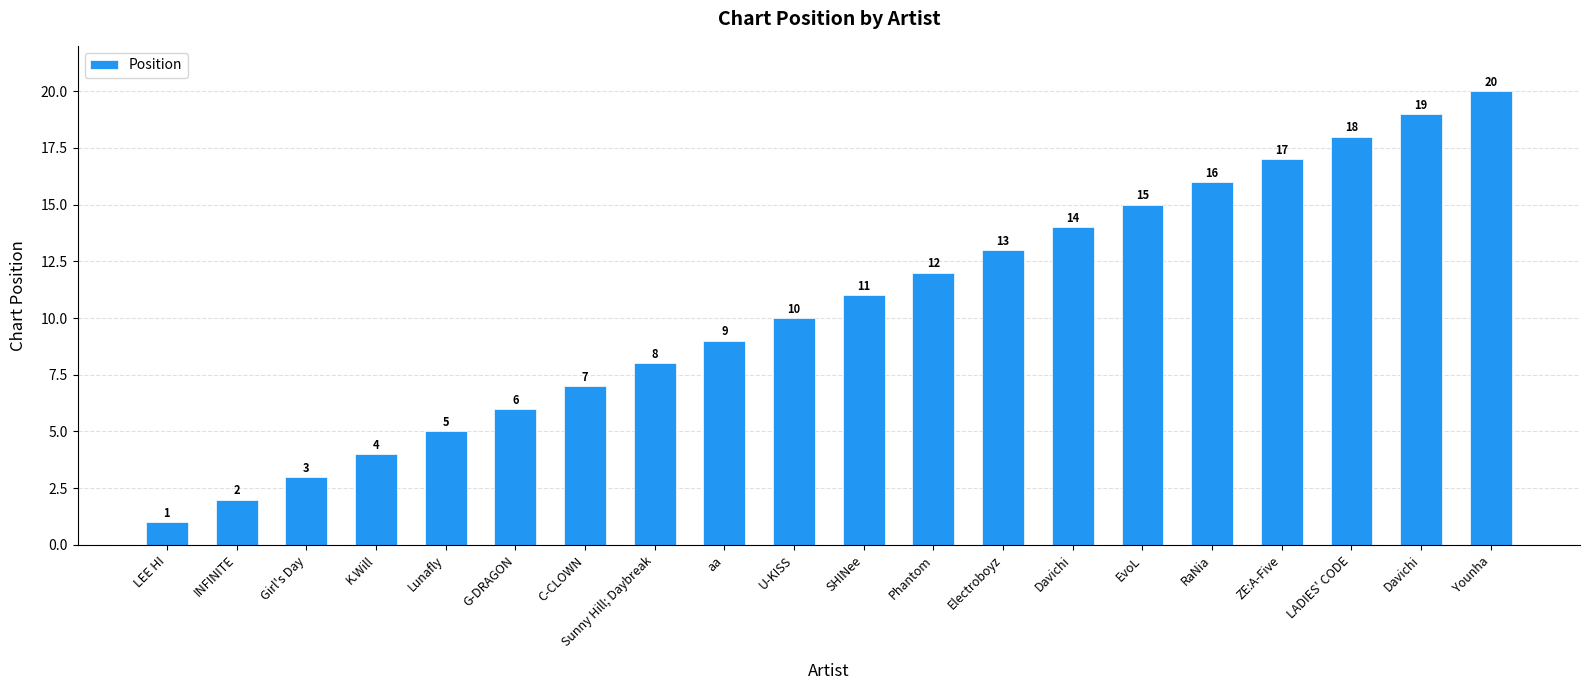

What is the greatest value displayed?

20